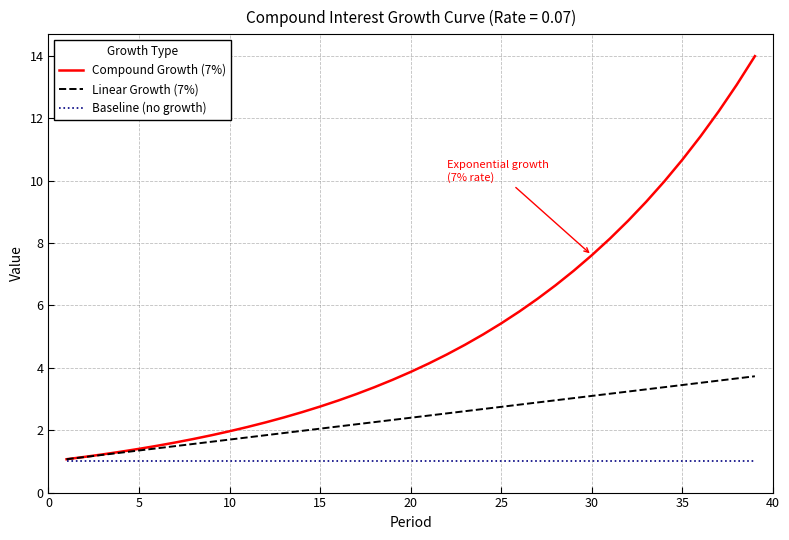

What is the greatest value displayed?

14.0